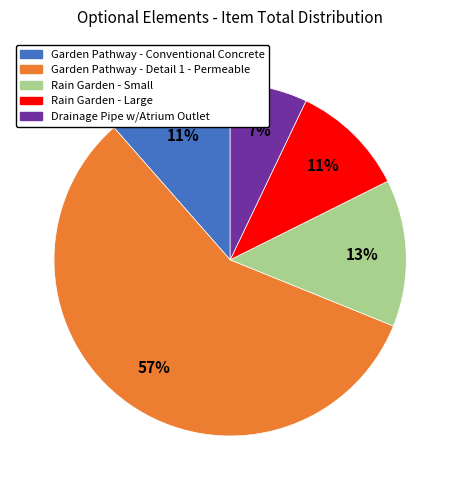

To the nearest percent, what percentage of the pie is Garden Pathway - Conventional Concrete?

11%